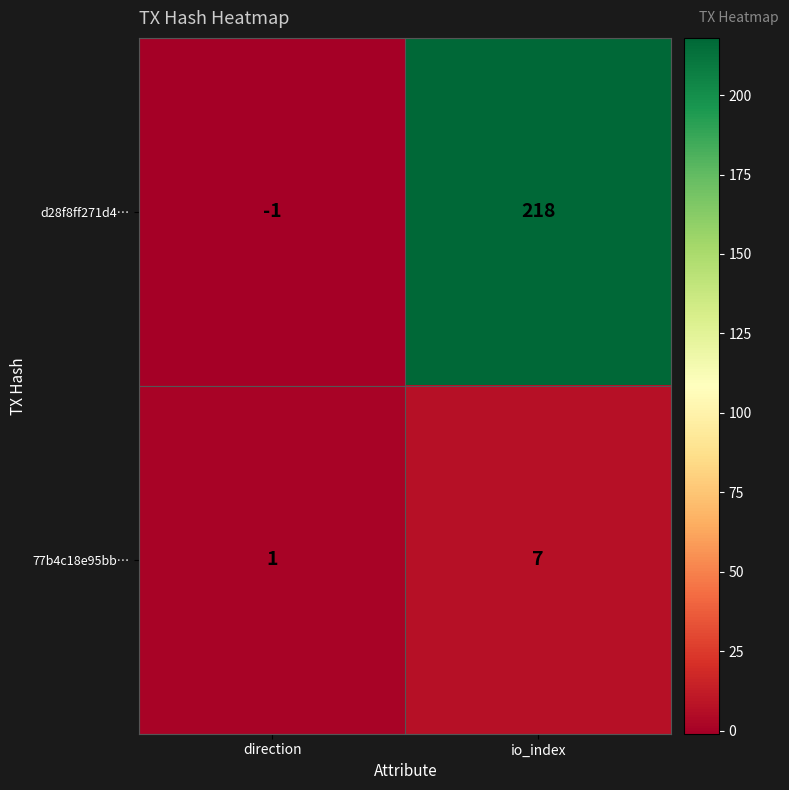

What is the difference between the maximum and minimum values in the 77b4c18e95bb… series?

6